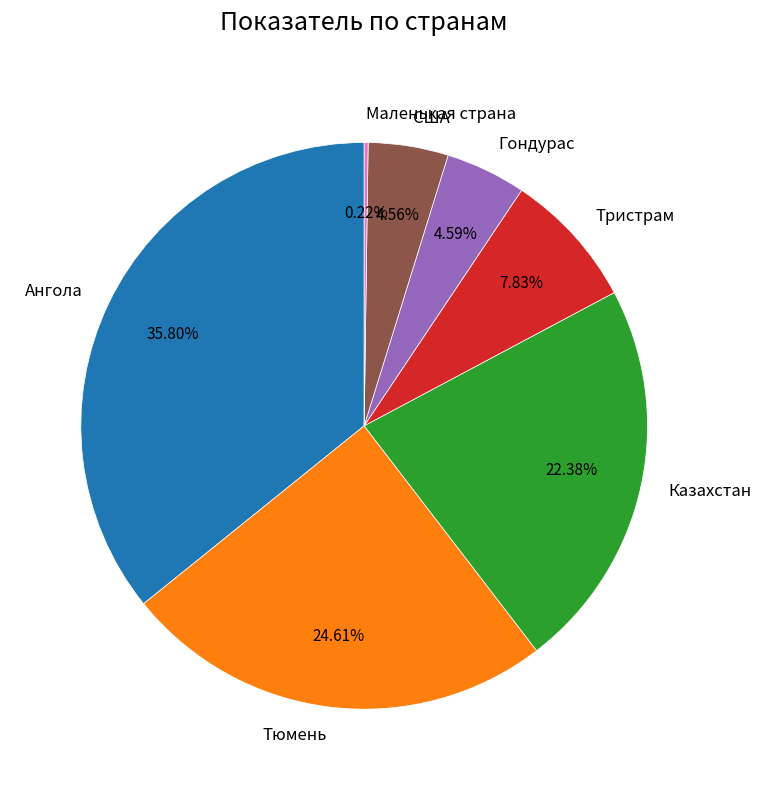

To the nearest percent, what is the difference between the largest and smallest slice percentages?

36%